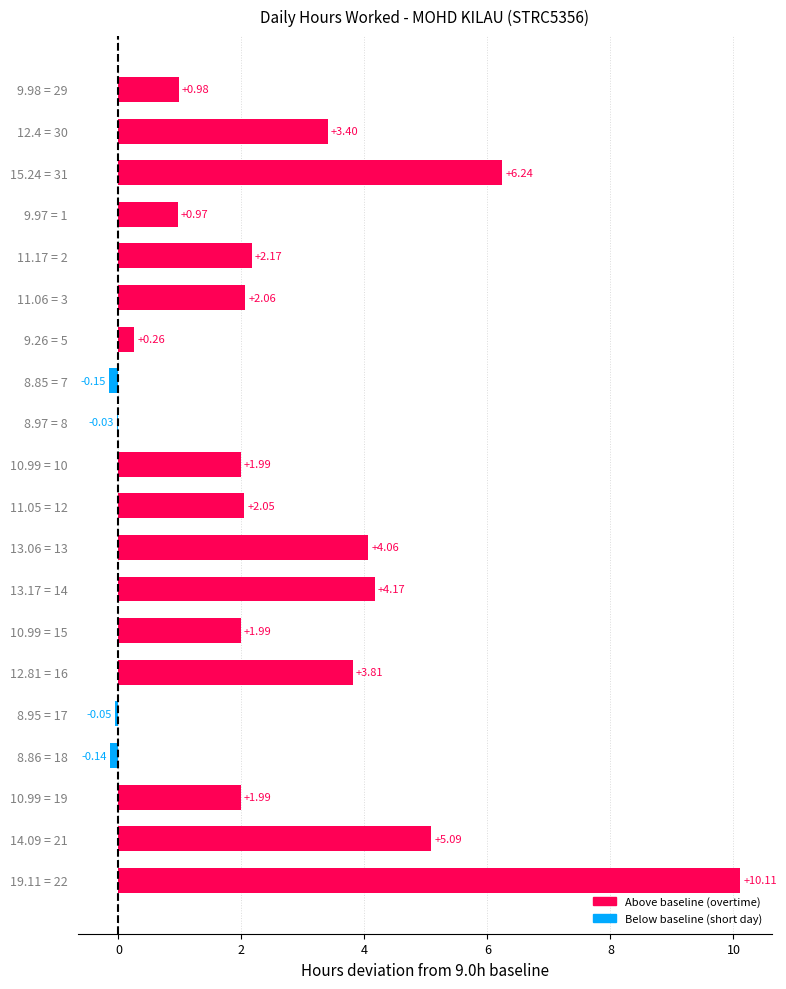

How many categories are shown in the chart?

20